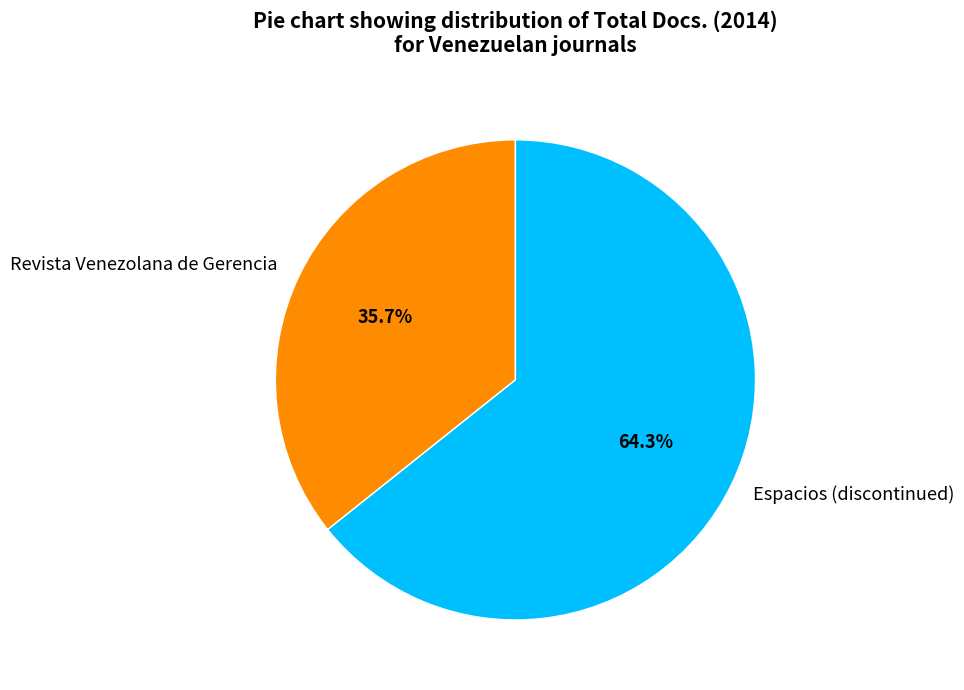

Does Revista Venezolana de Gerencia represent more than half of the total?

No